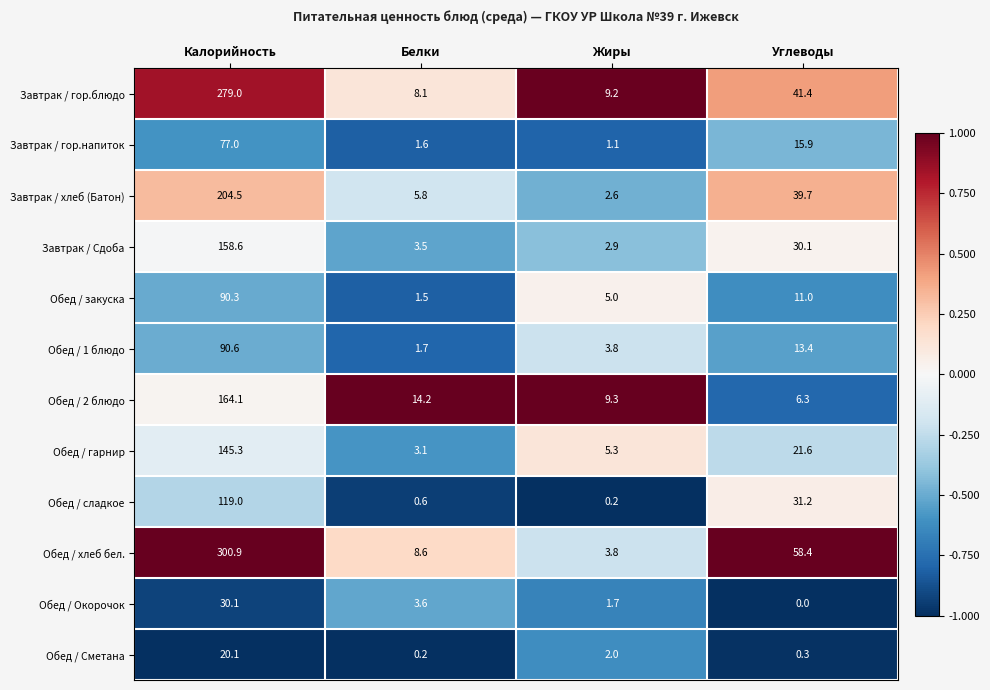

Is it true that Завтрак / гор.блюдо equals 3.3 at Белки?

False